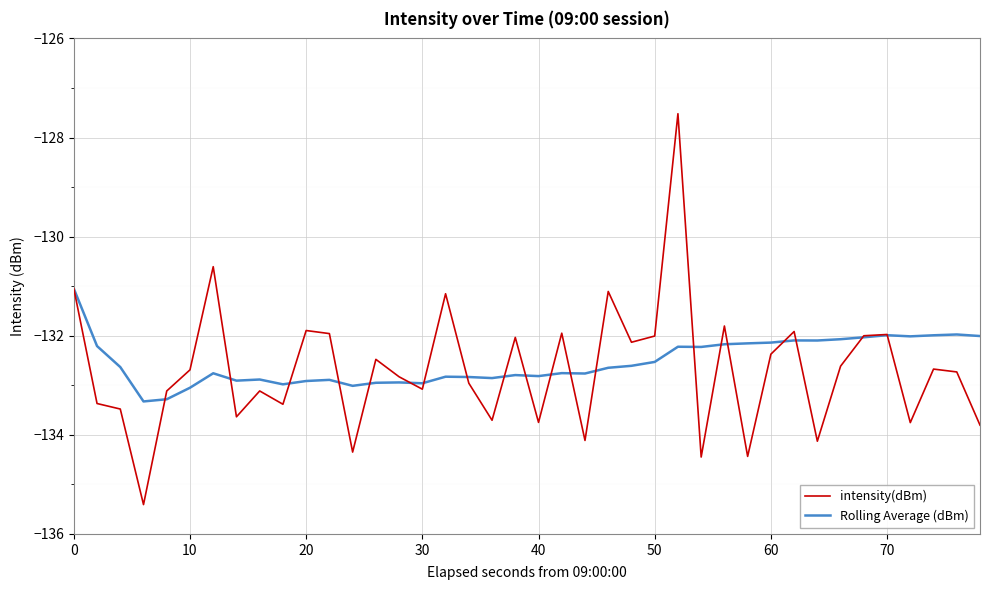

Rank the series by their maximum value, from highest to lowest.

intensity(dBm), Rolling Average (dBm)